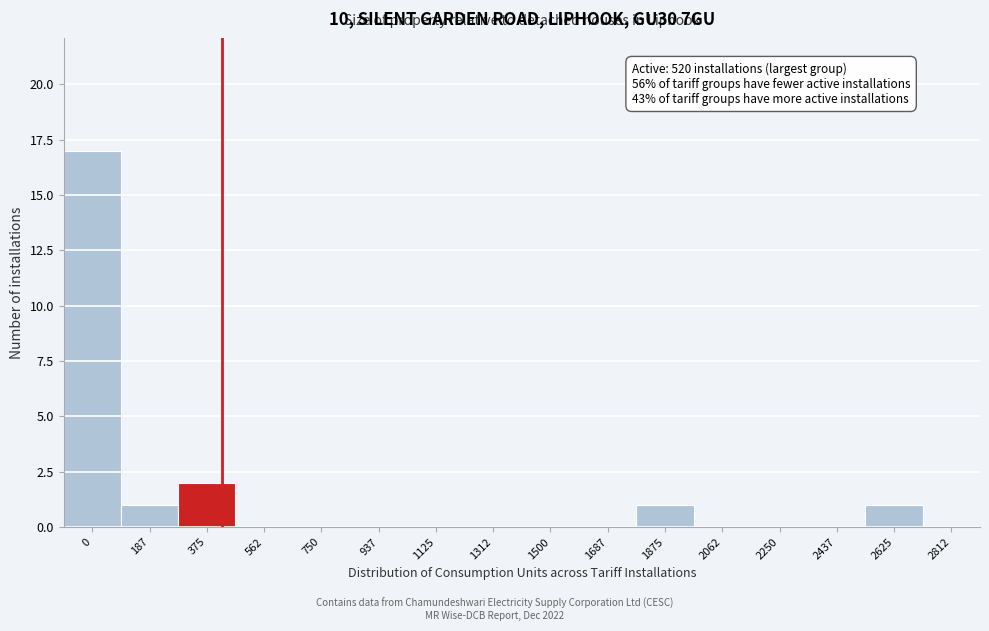

Reading right to left, transcribe all the data shown in this chart.

2812=0	2625=1	2437=0	2250=0	2062=0	1875=1	1687=0	1500=0	1312=0	1125=0	937=0	750=0	562=0	375=2	187=1	0=17